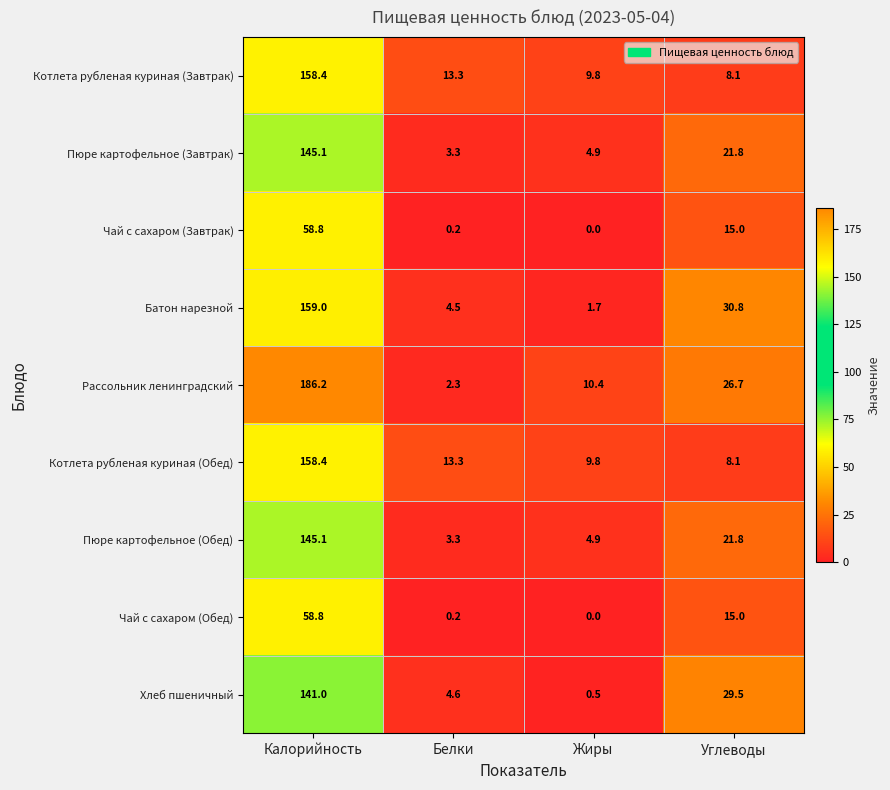

At which category does the chart reach its minimum across all series?

Жиры